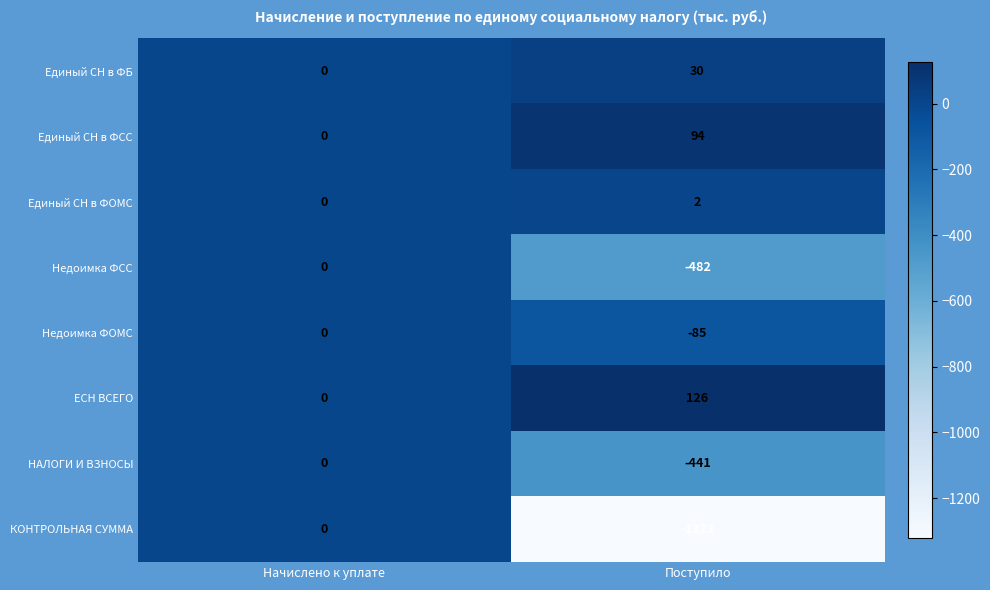

At which label does КОНТРОЛЬНАЯ СУММА reach its peak?

Начислено к уплате